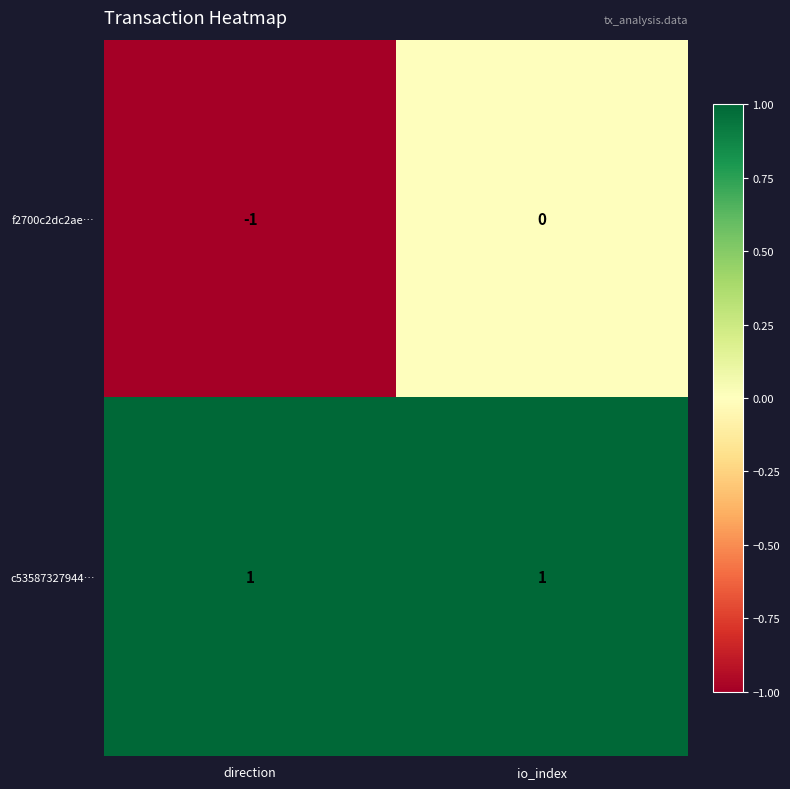

At which category does the chart reach its minimum across all series?

direction